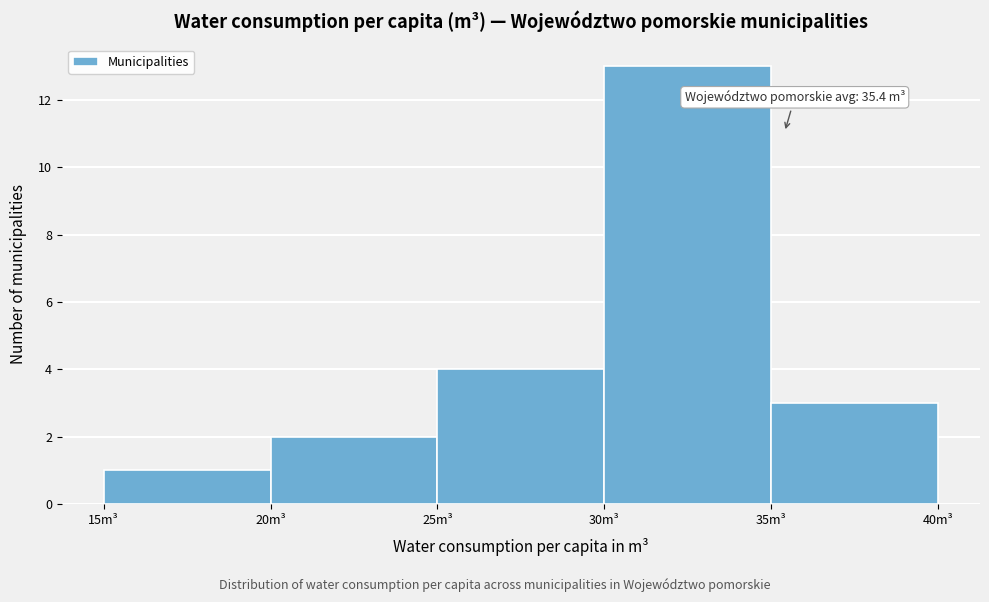

Which range on the x-axis has the tallest bar?

30 to 35